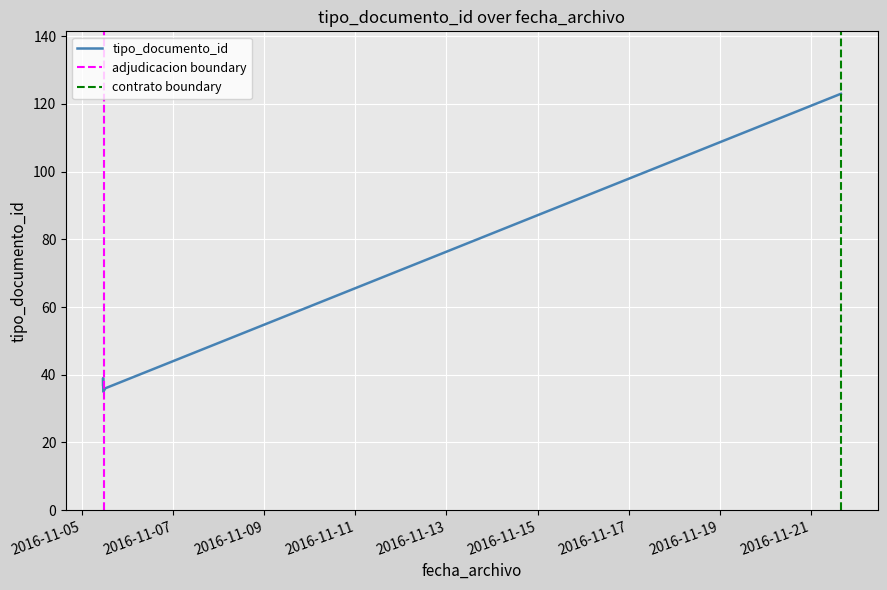

How many categories are shown in the chart?

7